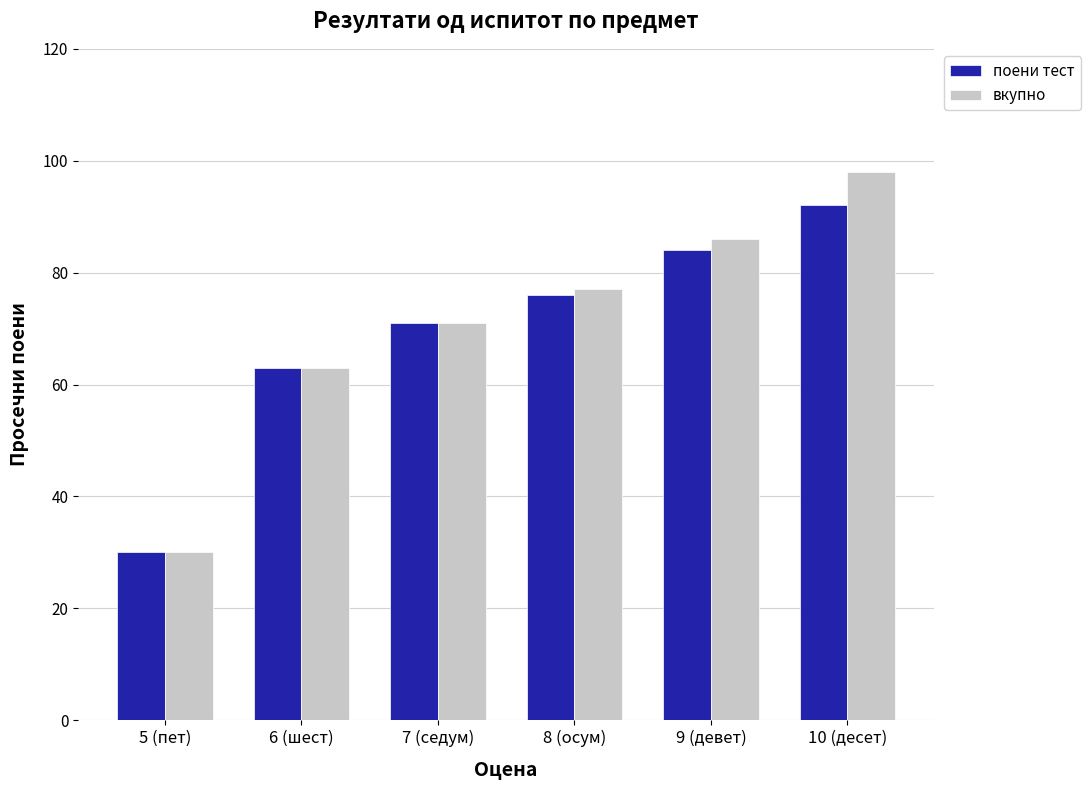

What is the greatest value displayed?

98